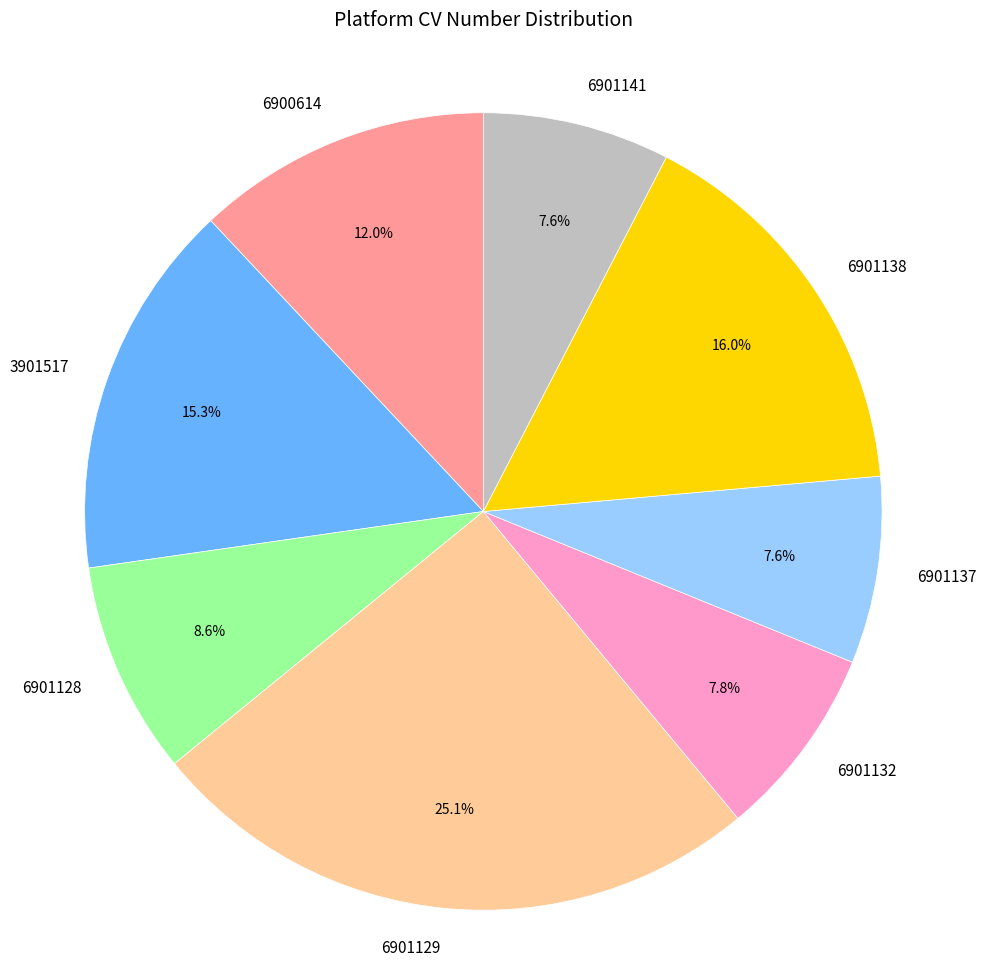

Which category has the biggest portion of the pie?

6901129